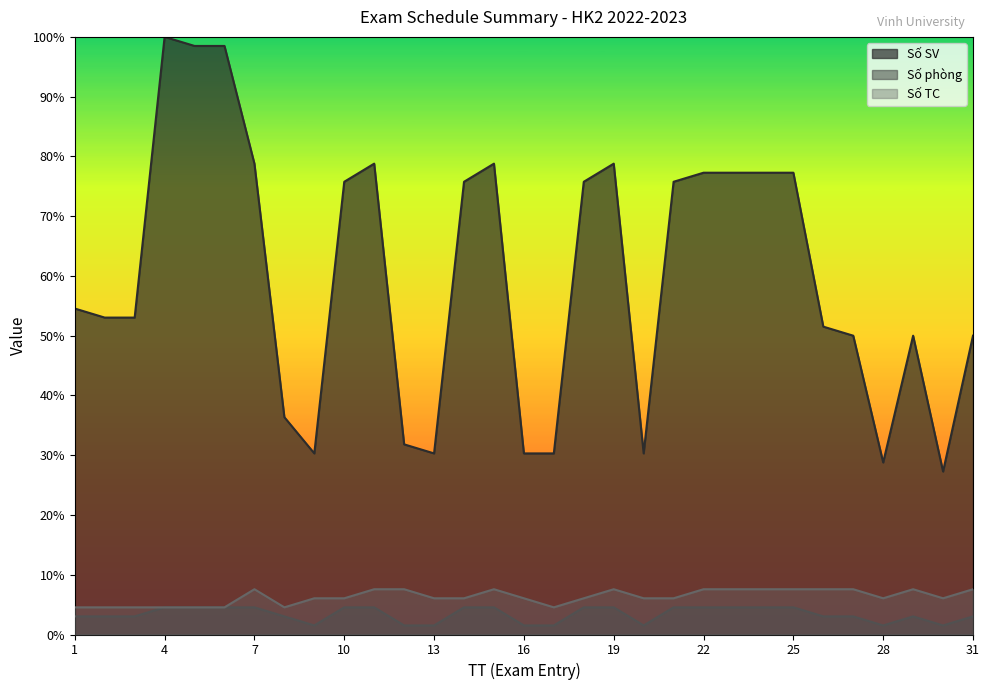

What is the difference between the Số SV values at 23 and 29?

27.3